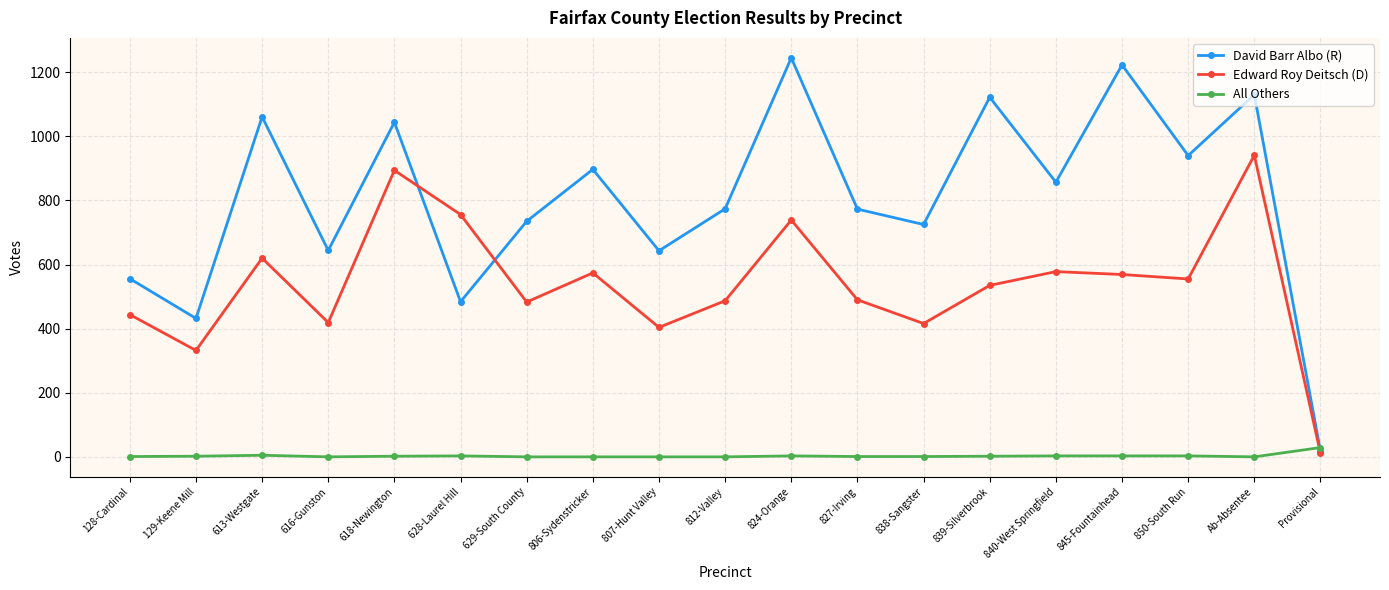

How many interior local peaks does the Edward Roy Deitsch (D) series have?

6